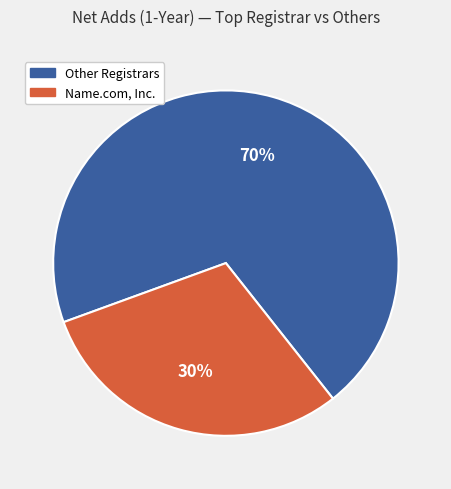

To the nearest percent, what is the difference between the largest and smallest slice percentages?

40%